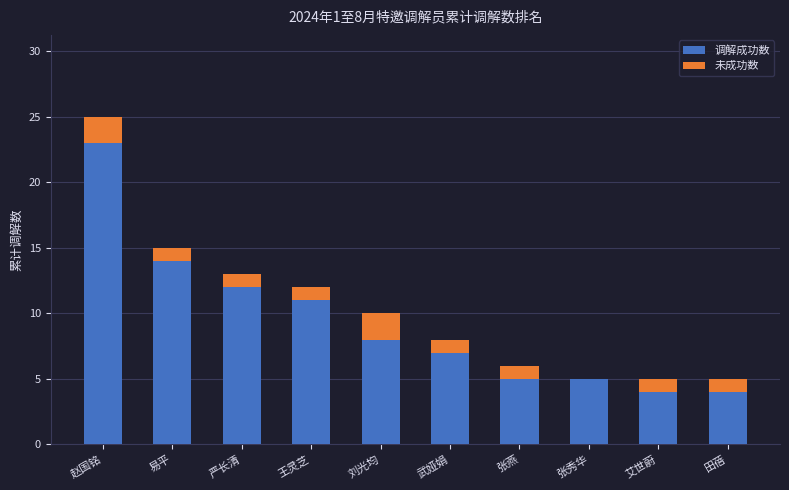

The value of 调解成功数 at 王灵芝 is 11. True or false?

True